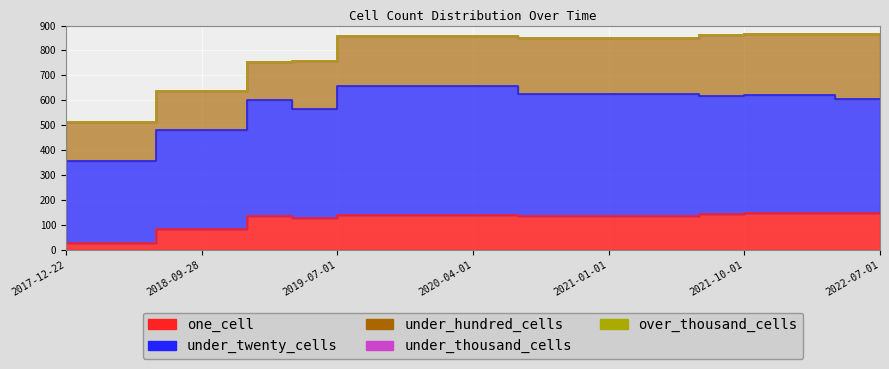

True or false: under_thousand_cells and over_thousand_cells intersect in this chart.

False